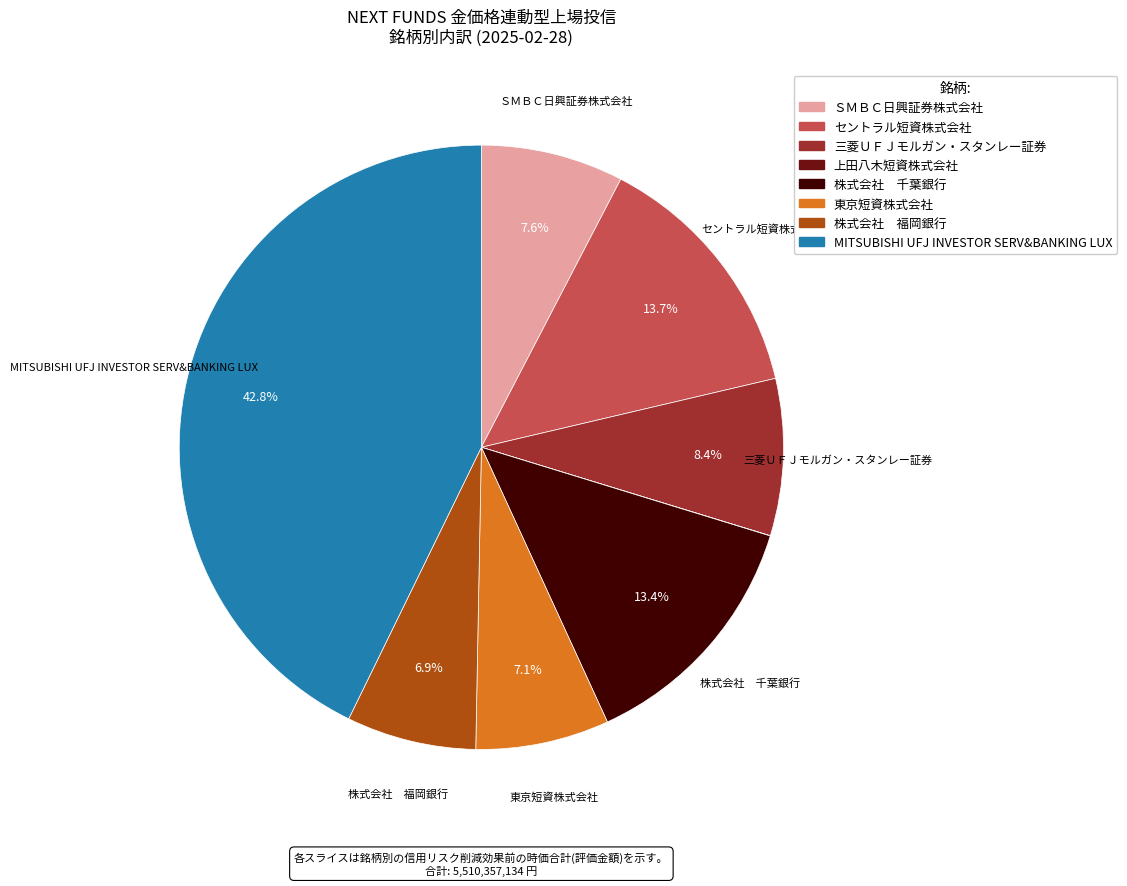

What portion of the pie excludes ＳＭＢＣ日興証券株式会社?

92.4%